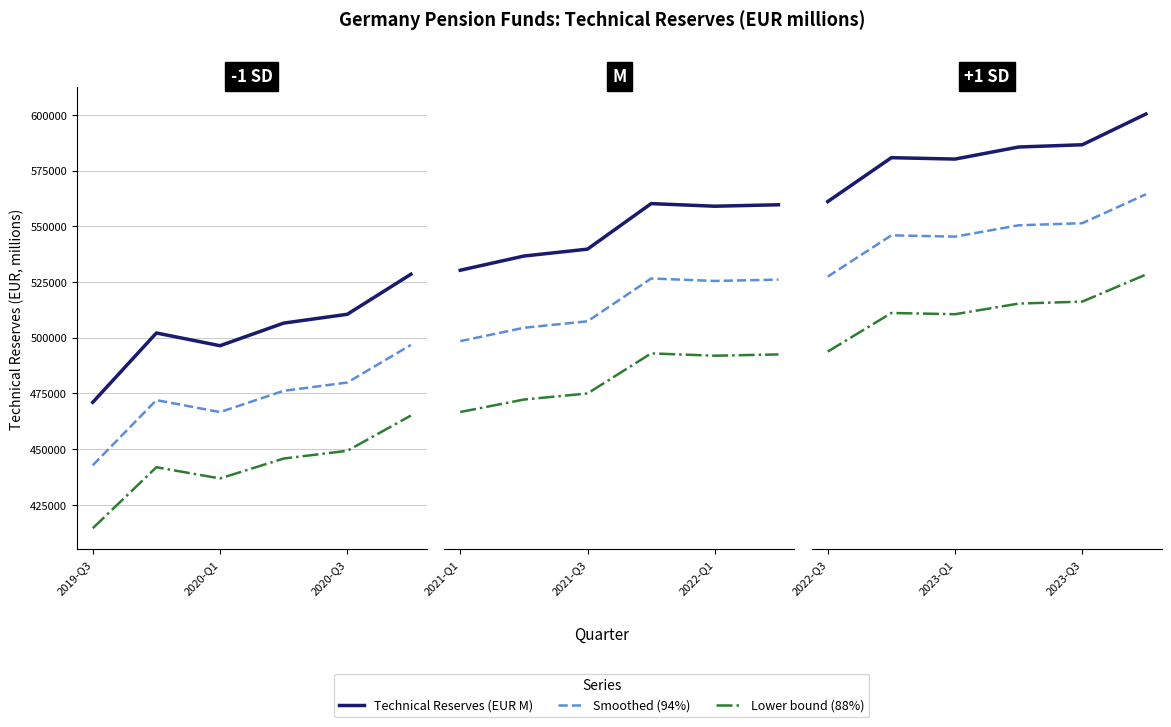

The value of Technical Reserves (EUR M) at 3 is 585592.0. True or false?

True